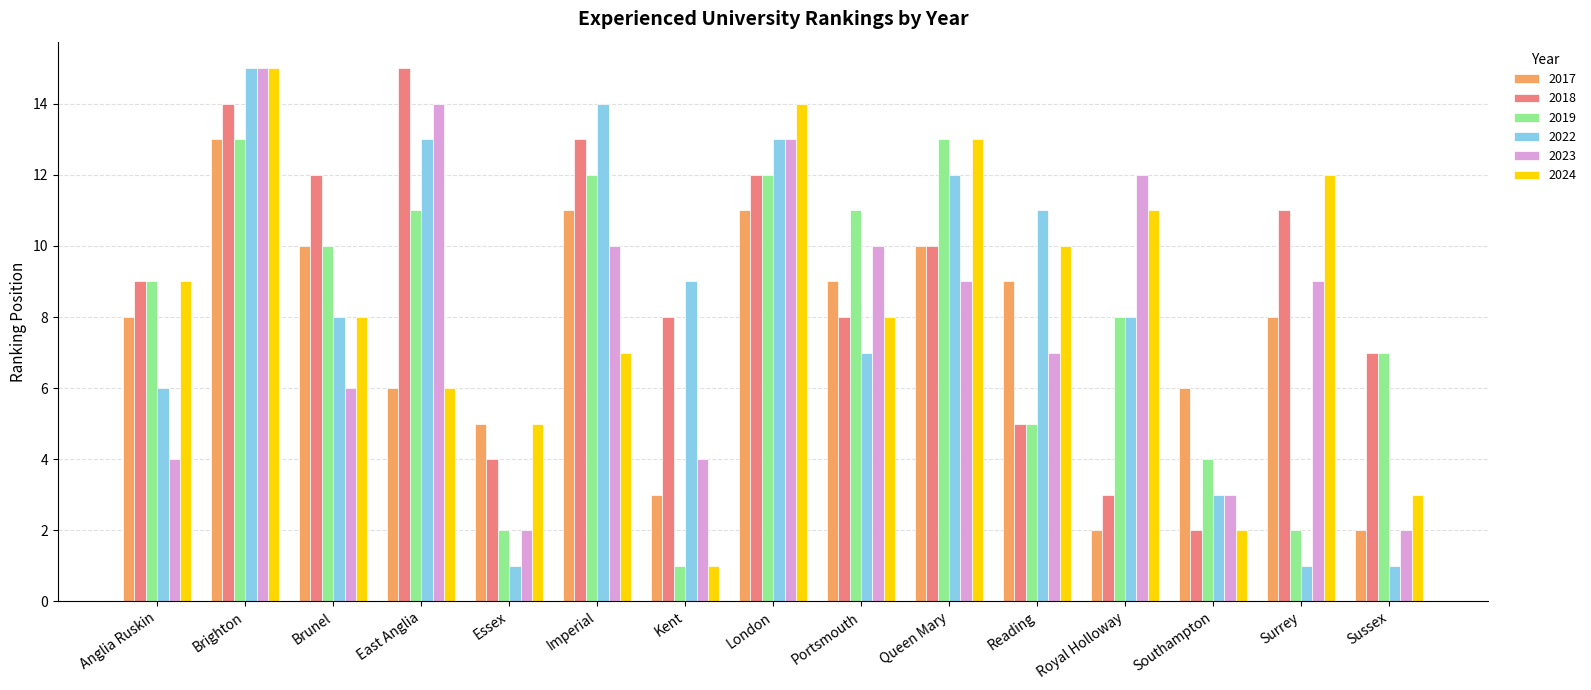

Is it true that 2019 equals 5 at Queen Mary?

False